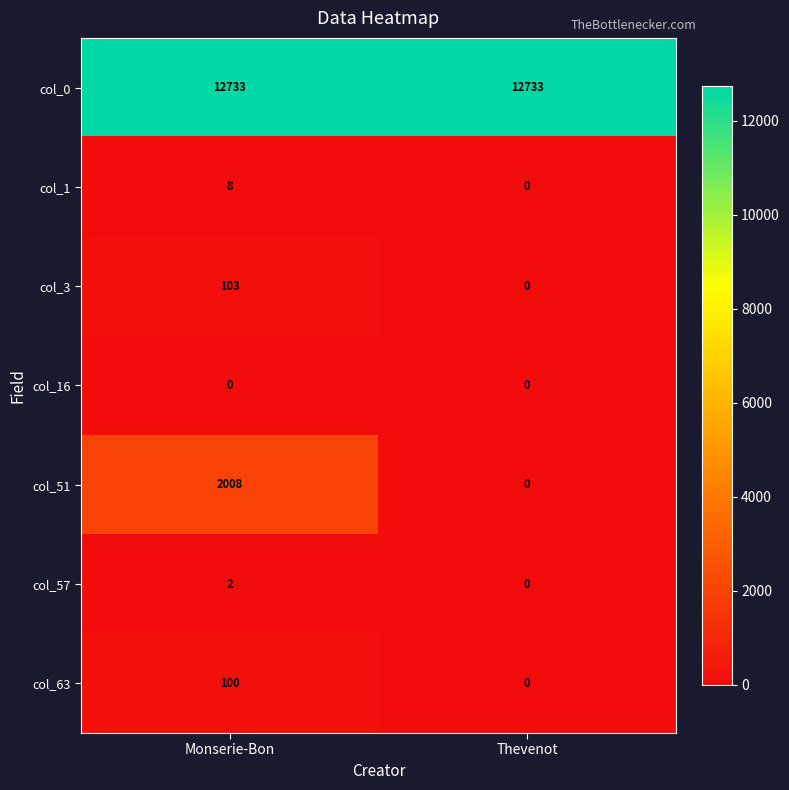

What is the difference between the col_51 values at Monserie-Bon and Thevenot?

2008